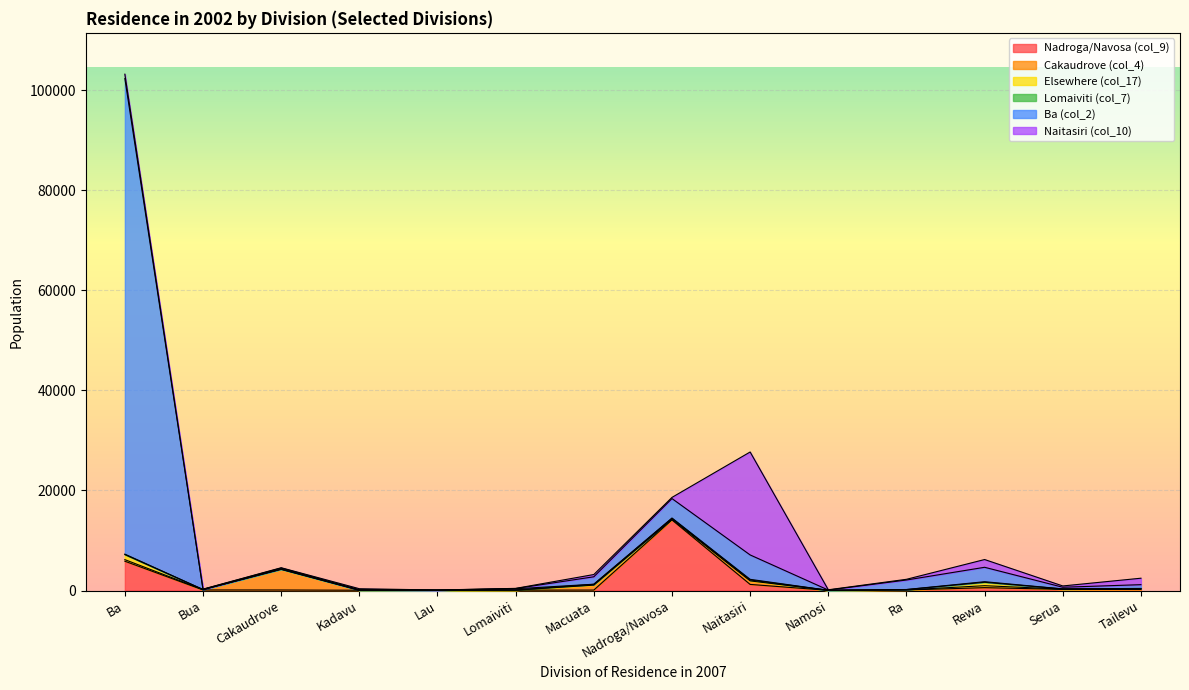

The Nadroga/Navosa (col_9) series shows 99 at Kadavu. True or false?

False